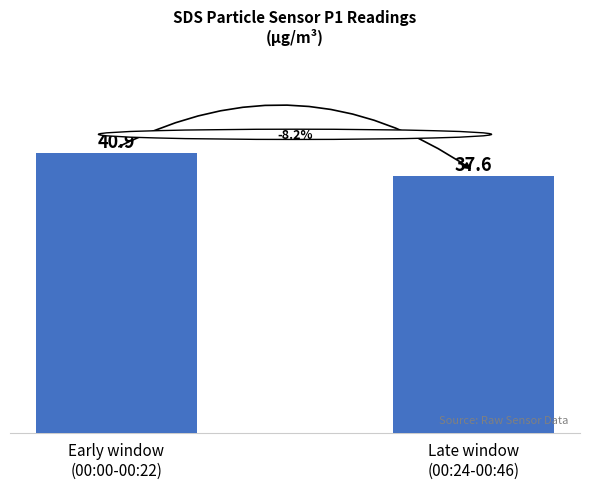

What is the change in value from Early window
(00:00-00:22) to Late window
(00:24-00:46)?

-3.4